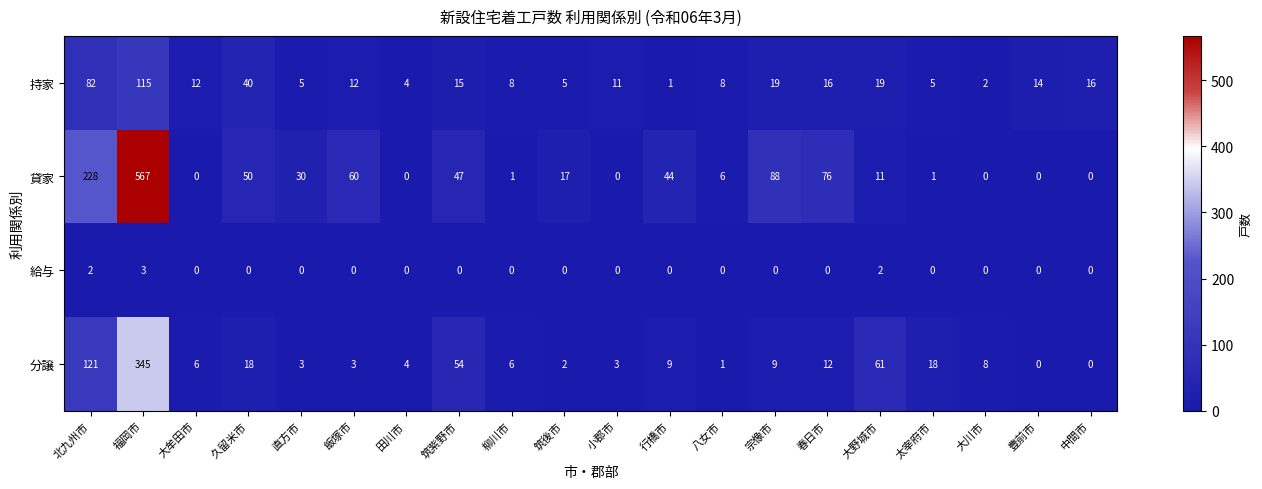

List the series in order of their peak value, lowest first.

給与, 持家, 分譲, 貸家